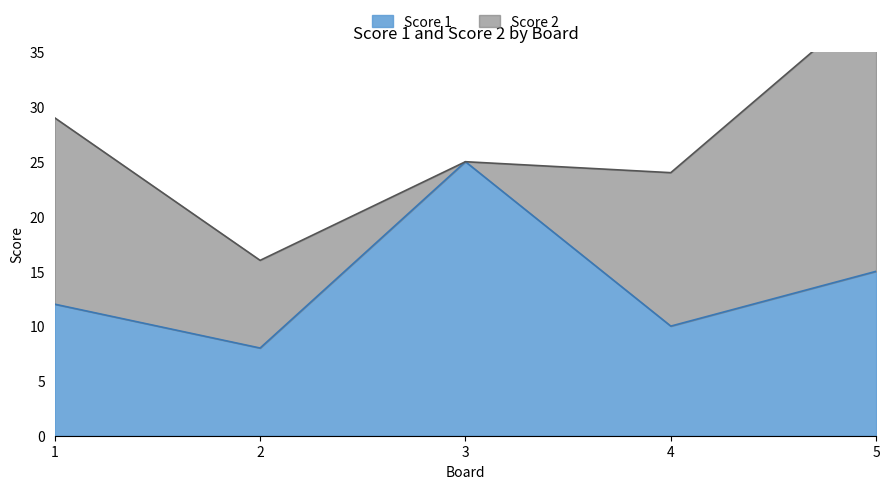

What is the lowest value of the Score 1 series?

8